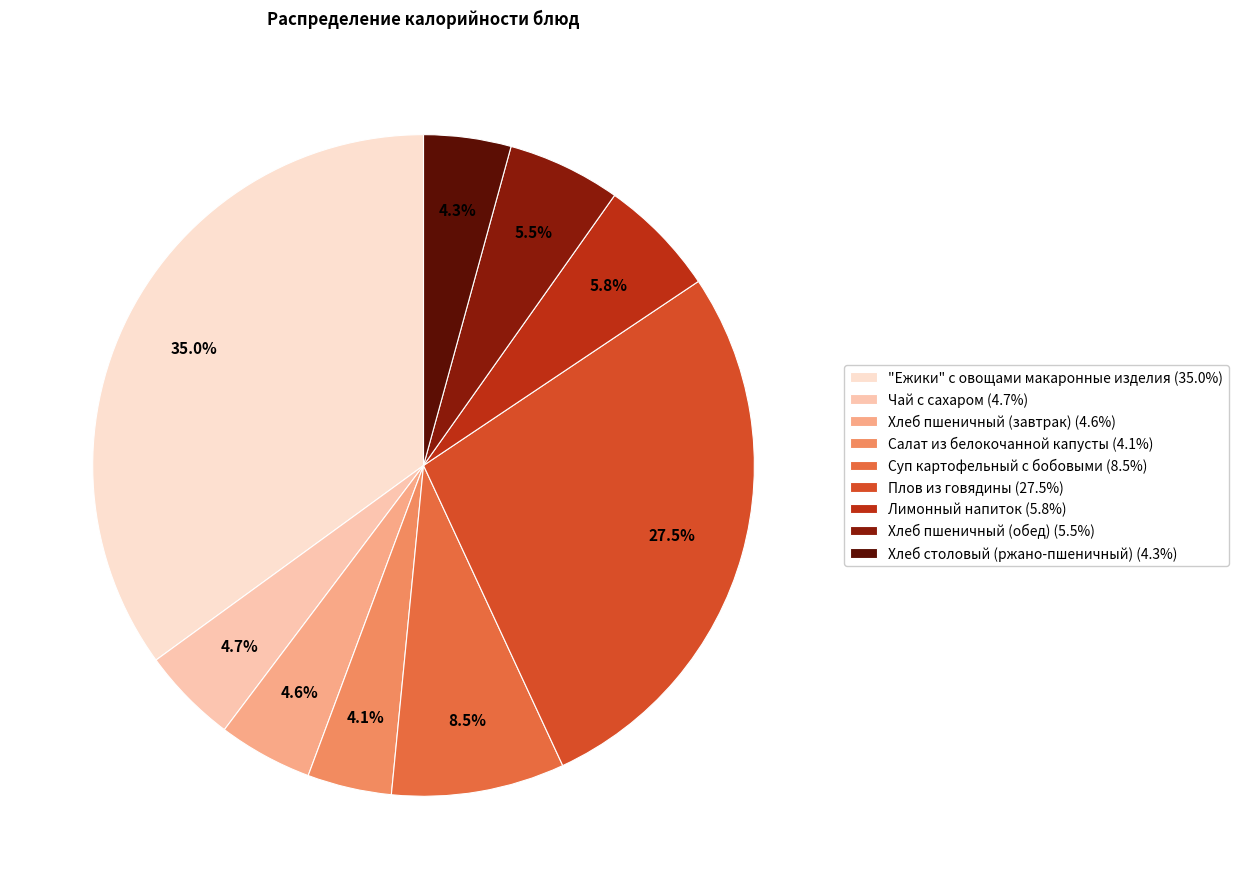

To the nearest percent, what is the difference between the largest and smallest slice percentages?

31%